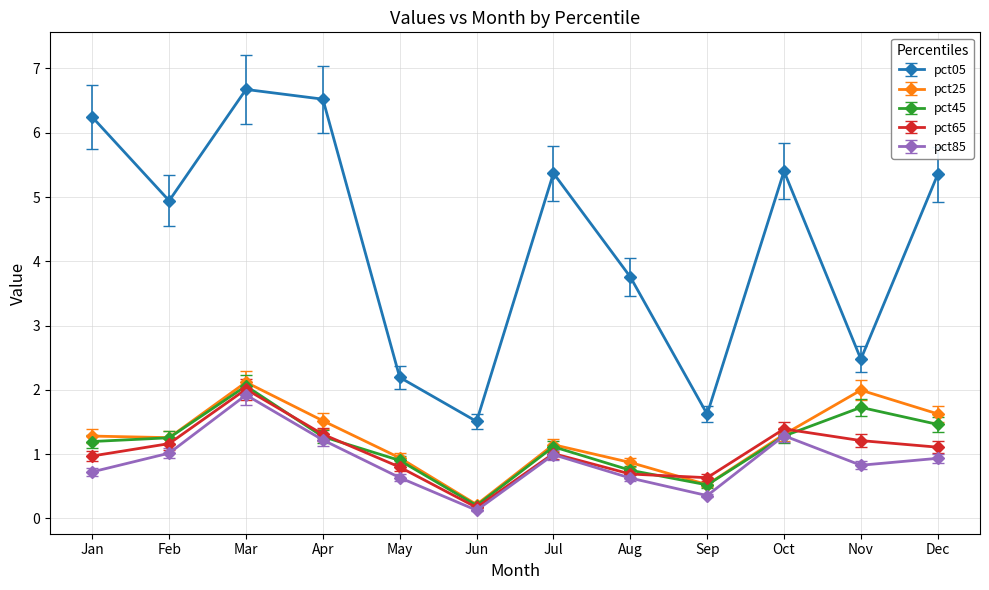

Which series has the largest range (max minus min)?

pct05